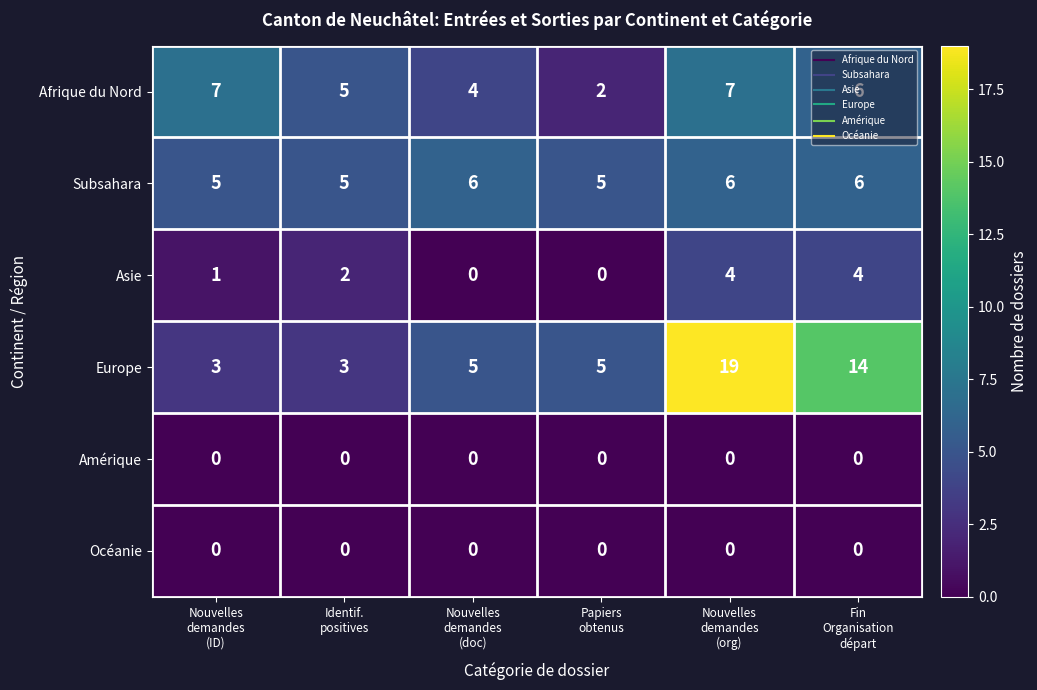

What is the total value across all series at Identif.
positives?

15